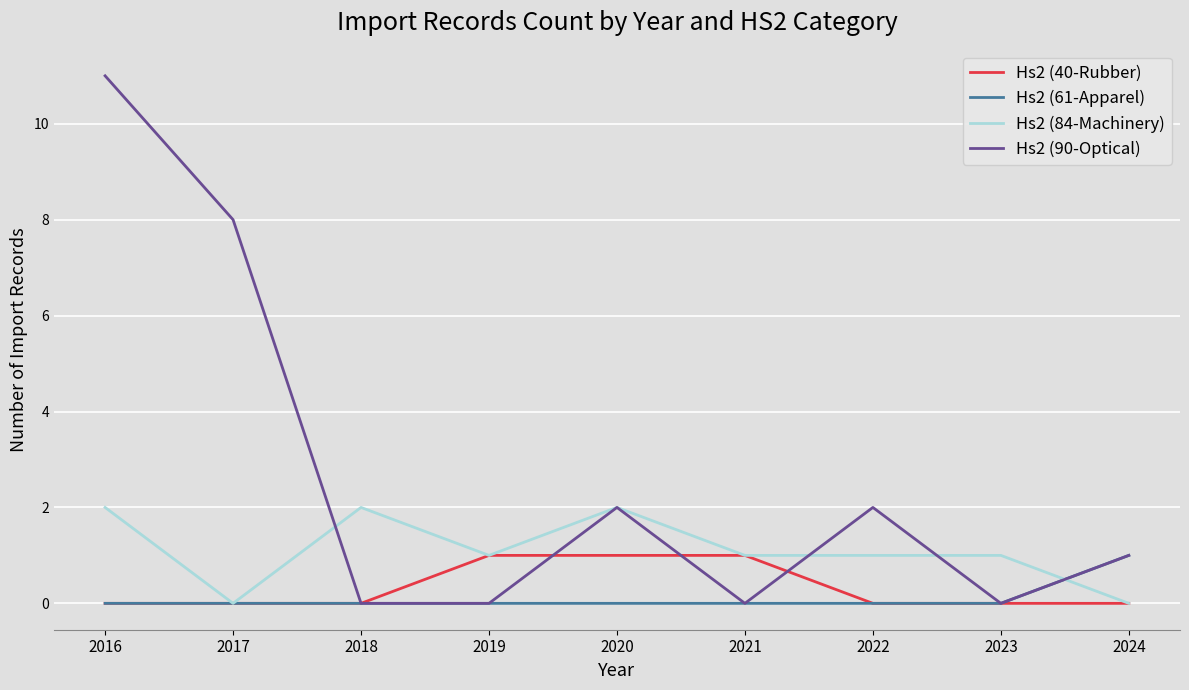

The Hs2 (90-Optical) series shows 0 at 2023. True or false?

True